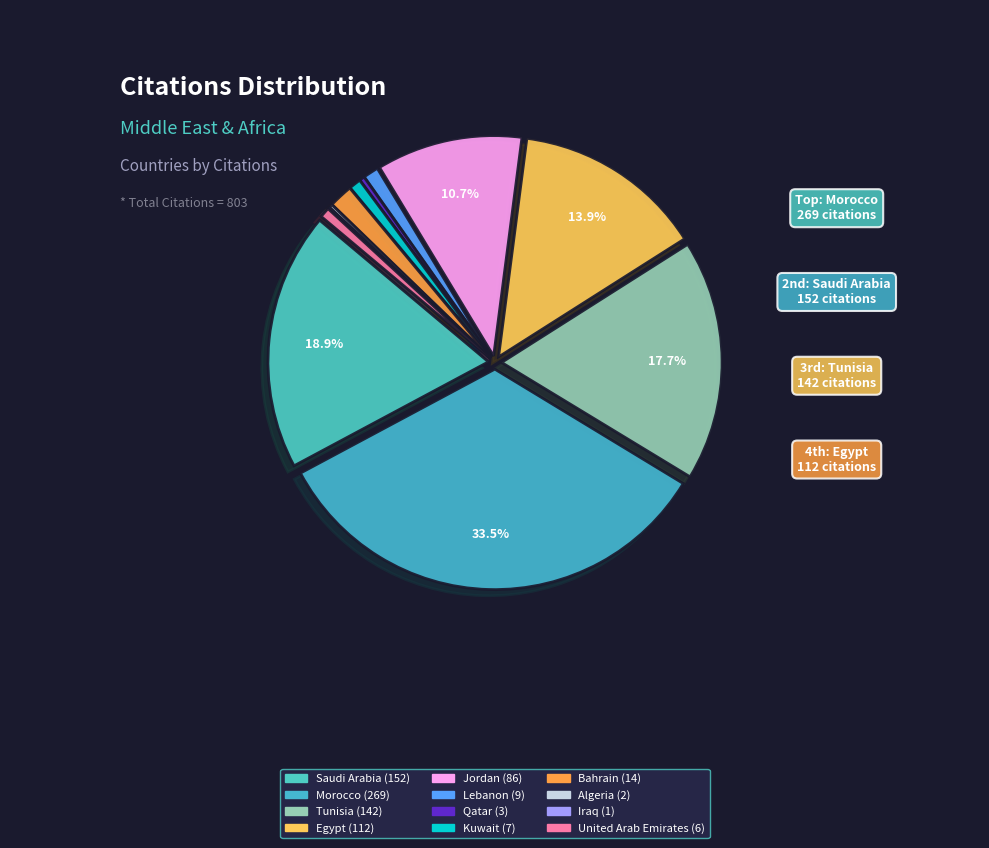

Does Kuwait represent more than half of the total?

No